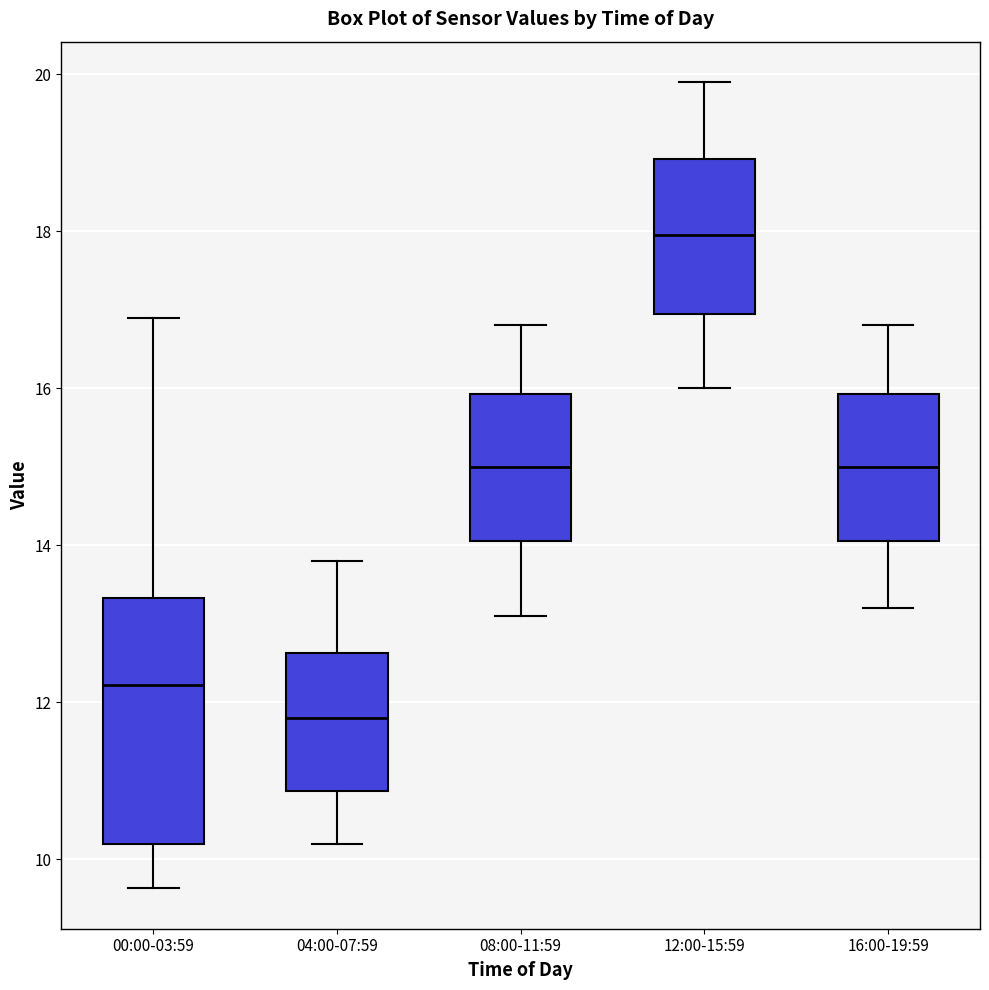

Reading left to right, transcribe this box plot: for each box, give where its median line is, the range the box spans, and where its two whiskers end, as read against the y-axis. The values are not printed on the chart, so give them approximately, as read against the axis.

00:00-03:59: median 12.2, box 10.2 to 13.4, whiskers 9.6 to 17.0
04:00-07:59: median 11.8, box 10.8 to 12.6, whiskers 10.2 to 13.8
08:00-11:59: median 15.0, box 14.0 to 16.0, whiskers 13.2 to 16.8
12:00-15:59: median 18.0, box 17.0 to 19.0, whiskers 16.0 to 20.0
16:00-19:59: median 15.0, box 14.0 to 16.0, whiskers 13.2 to 16.8